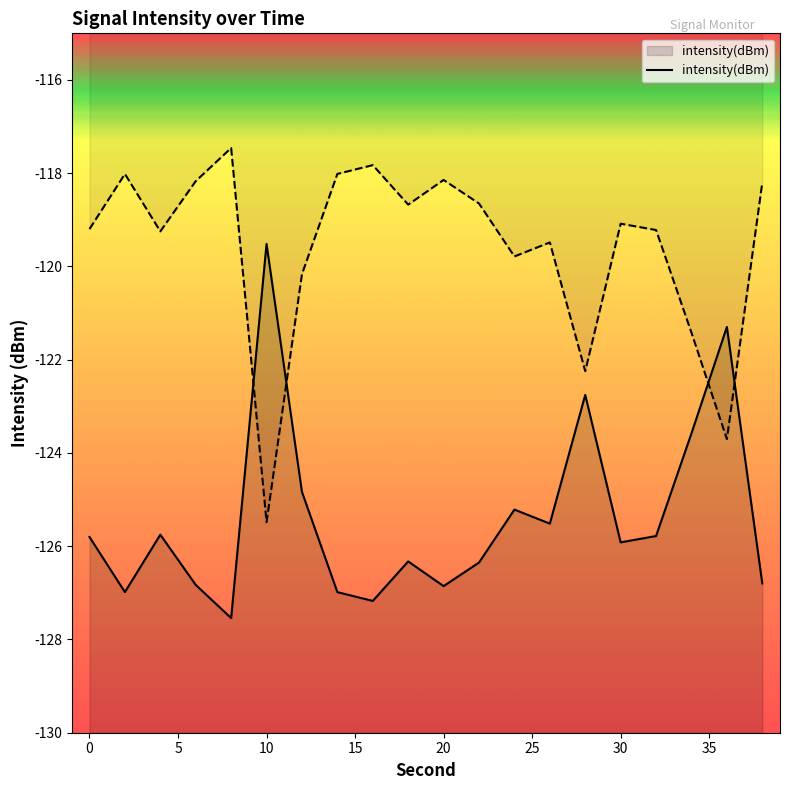

Is it true that intensity(dBm) equals -37.1 at 0?

False